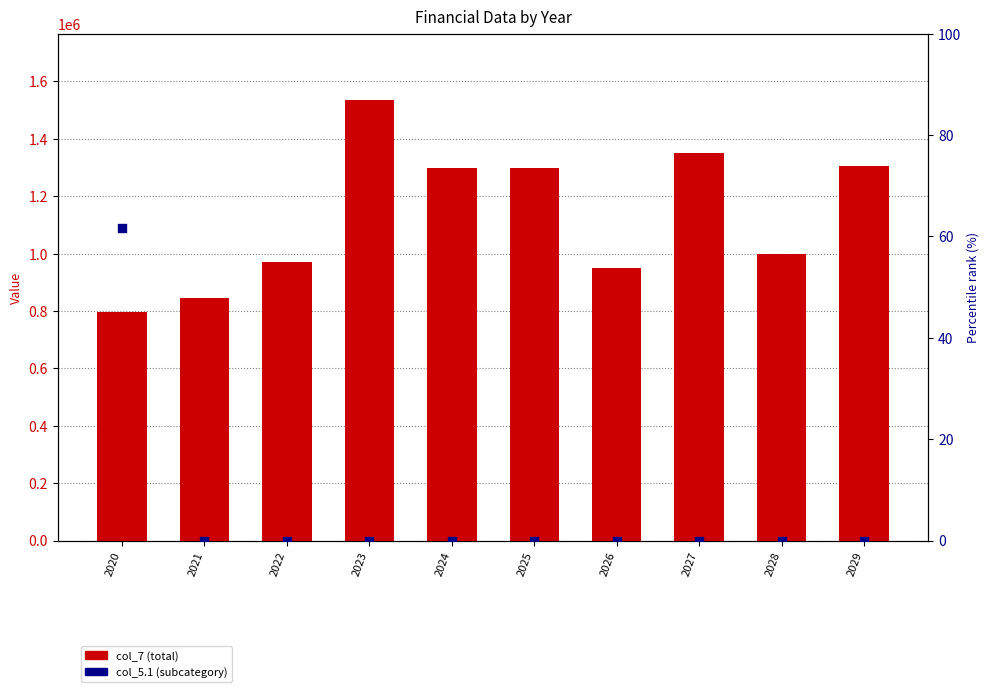

At how many categories does at least one series exceed 1194198?

5